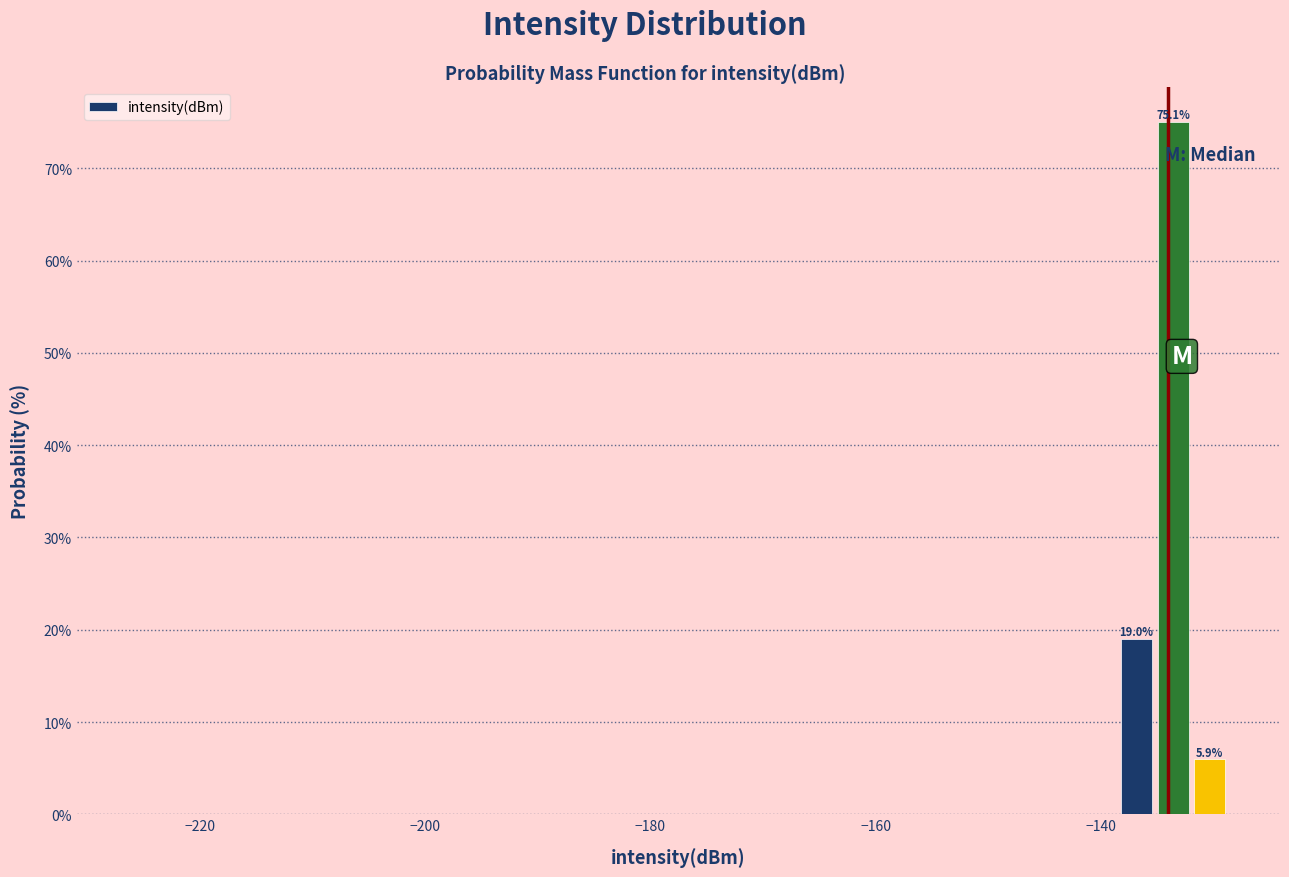

Read against the x-axis, roughly where is the centre of the tallest bar?

-134